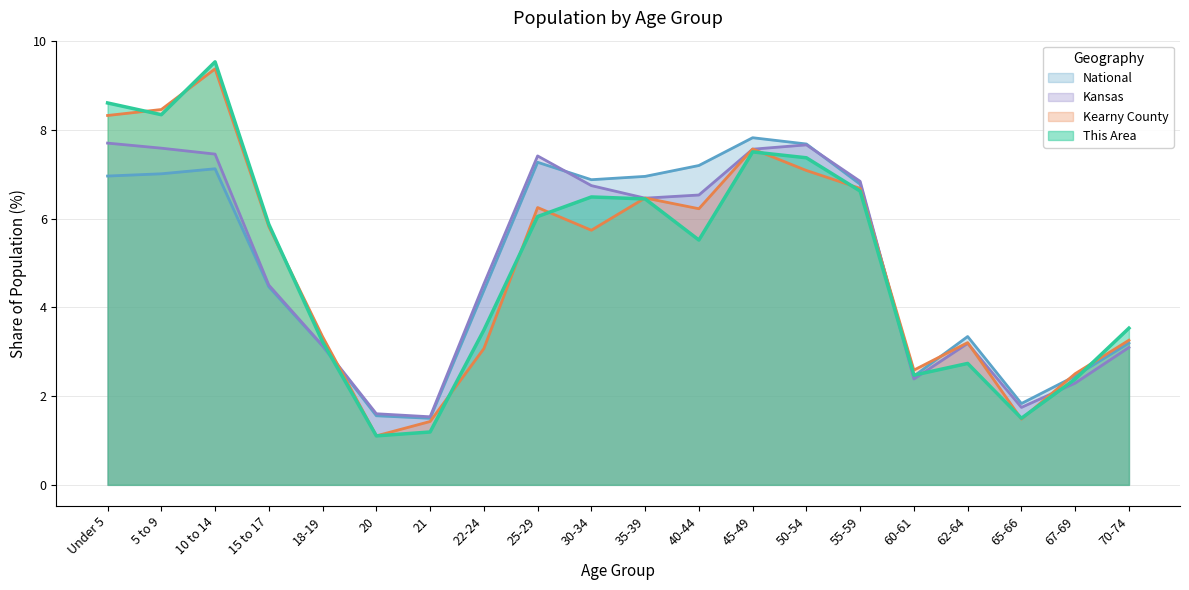

What are all the series names shown in the legend?

National, Kansas, Kearny County, This Area